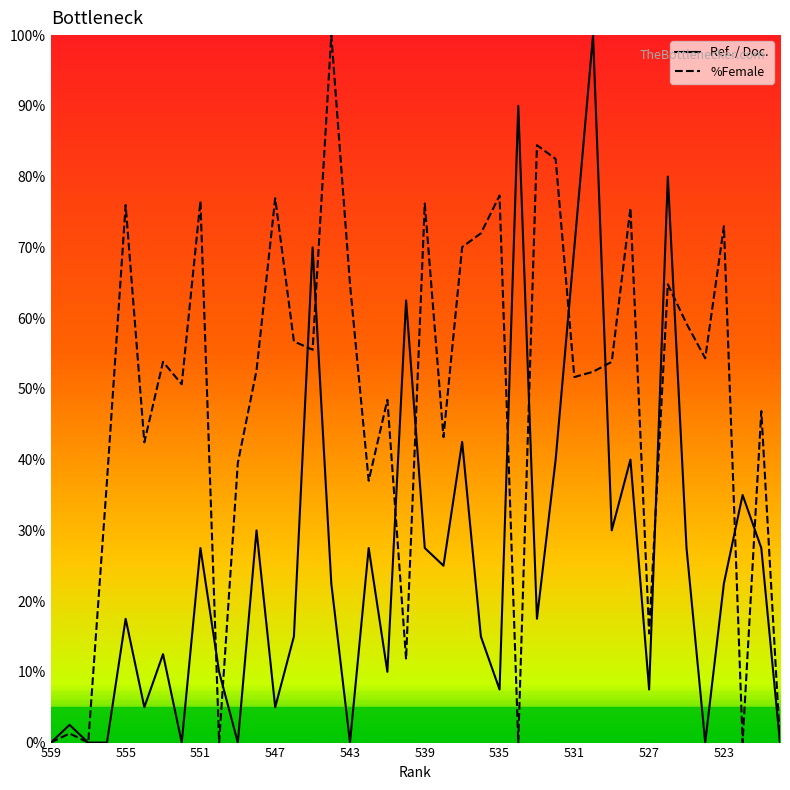

Is the value of Ref. / Doc. at 12 greater than the value of %Female at 19?

No